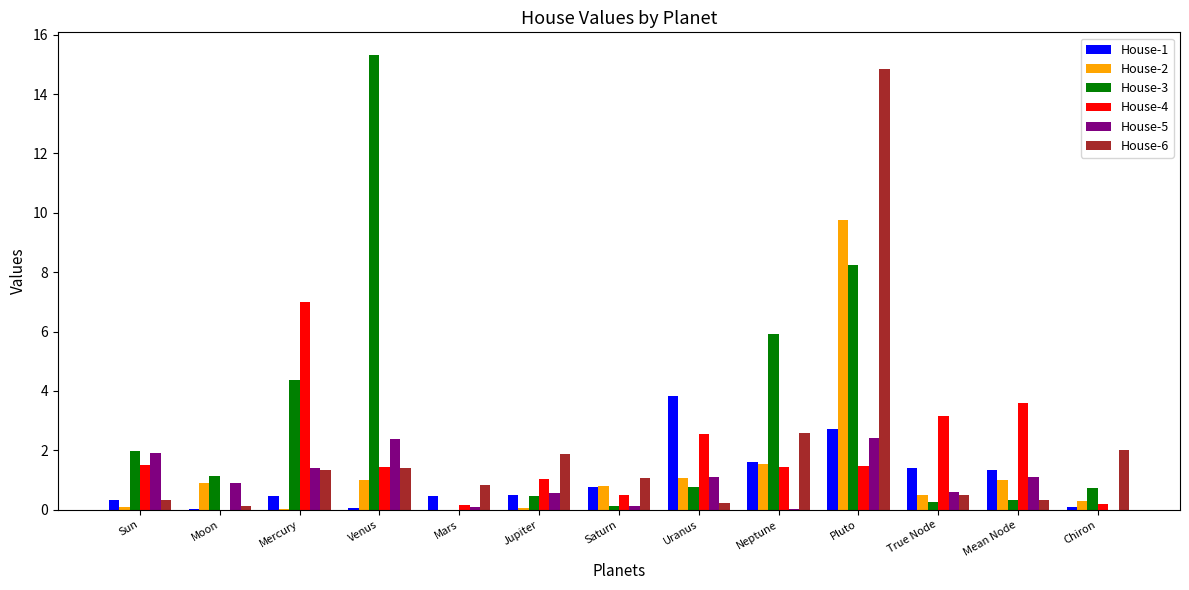

At which category is the sum across all series the highest?

Pluto